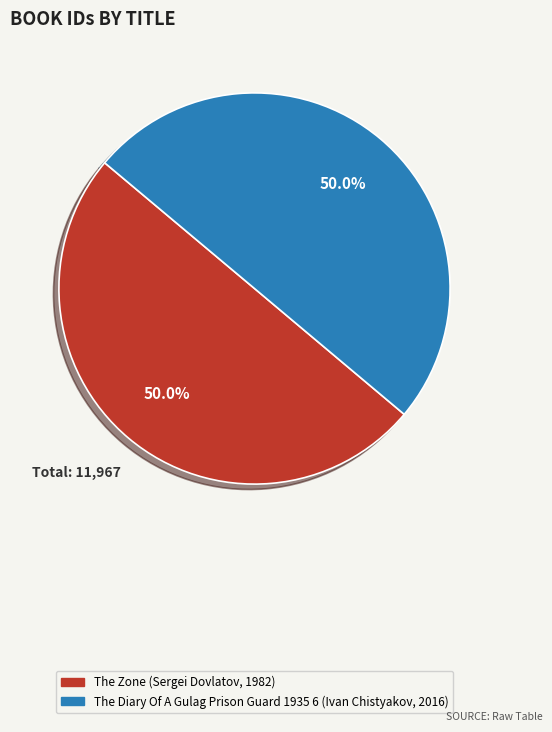

What percentage is NOT represented by The Zone?

50.0%